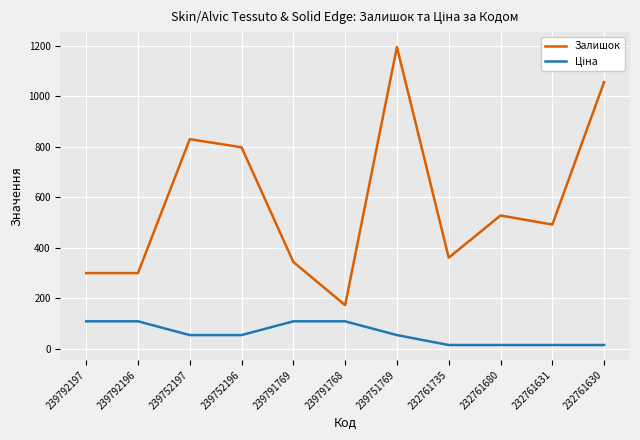

What is the greatest value displayed?

1195.0